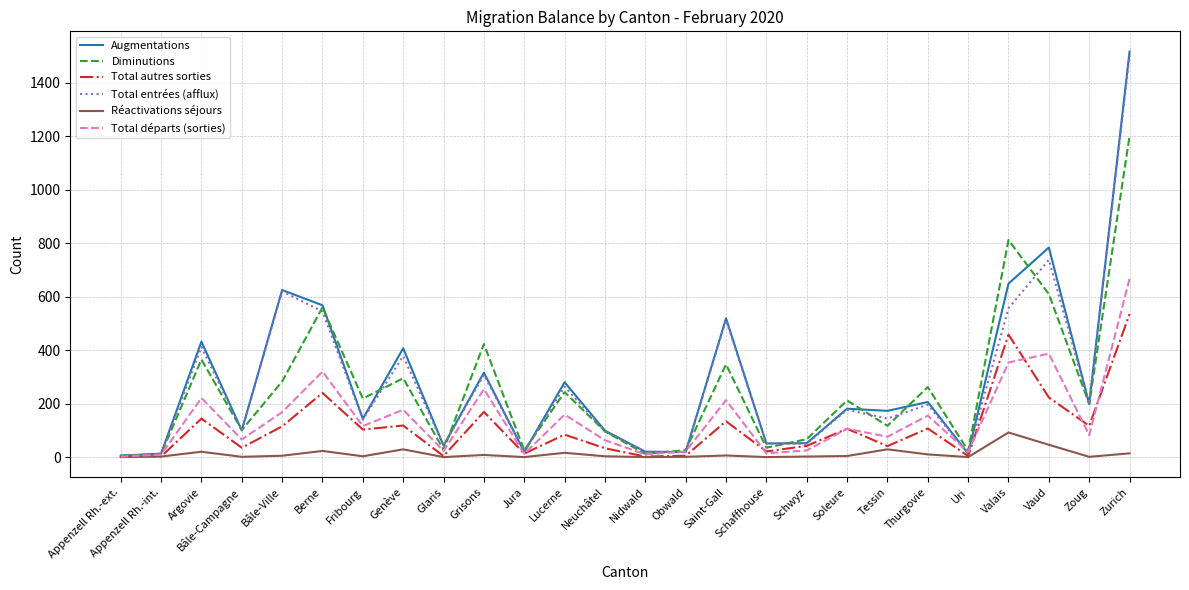

At which category does the chart reach its peak across all series?

Zurich